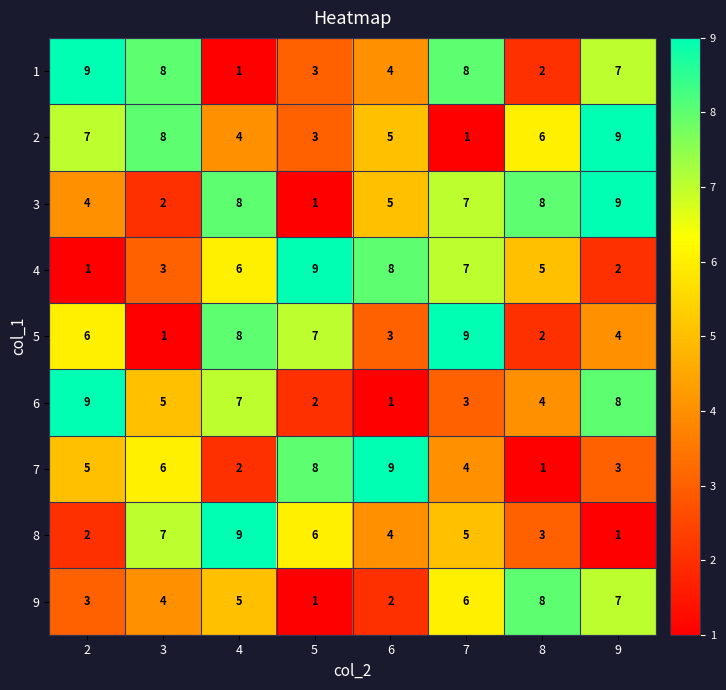

What is the highest value of the 2 series?

9